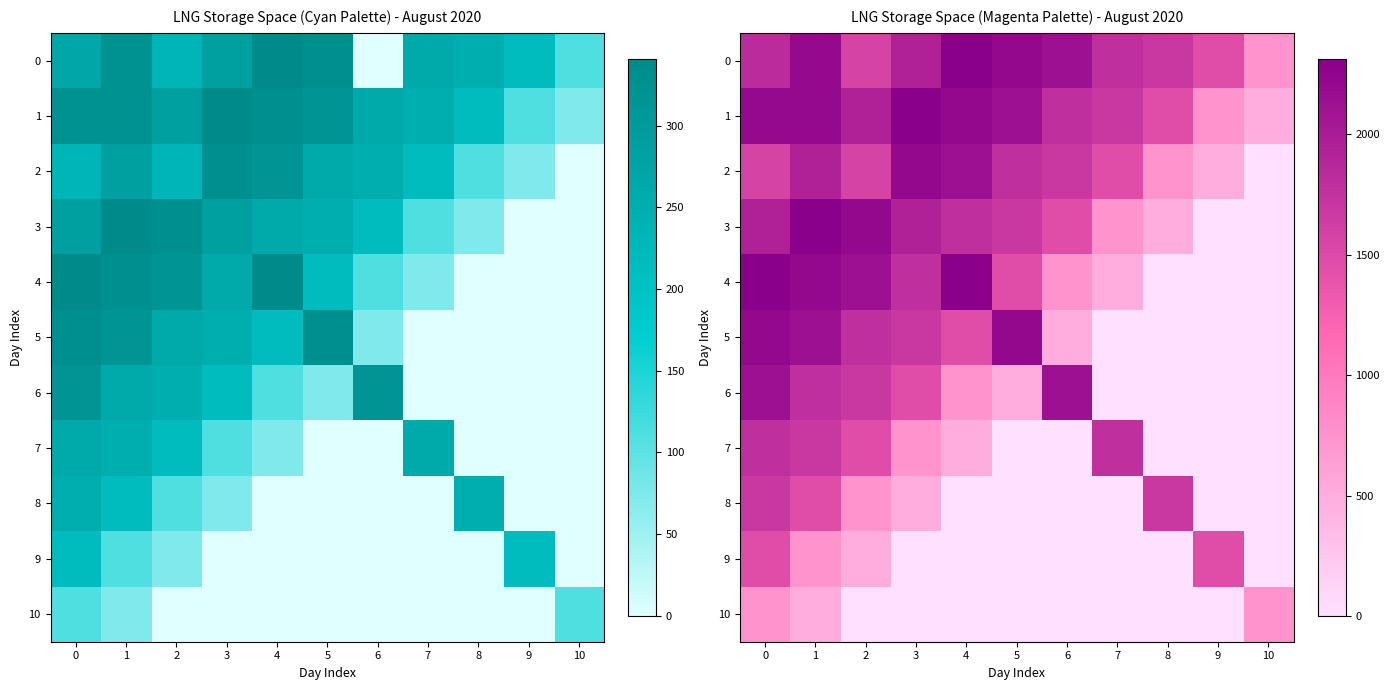

At how many categories does at least one series exceed 621?

11